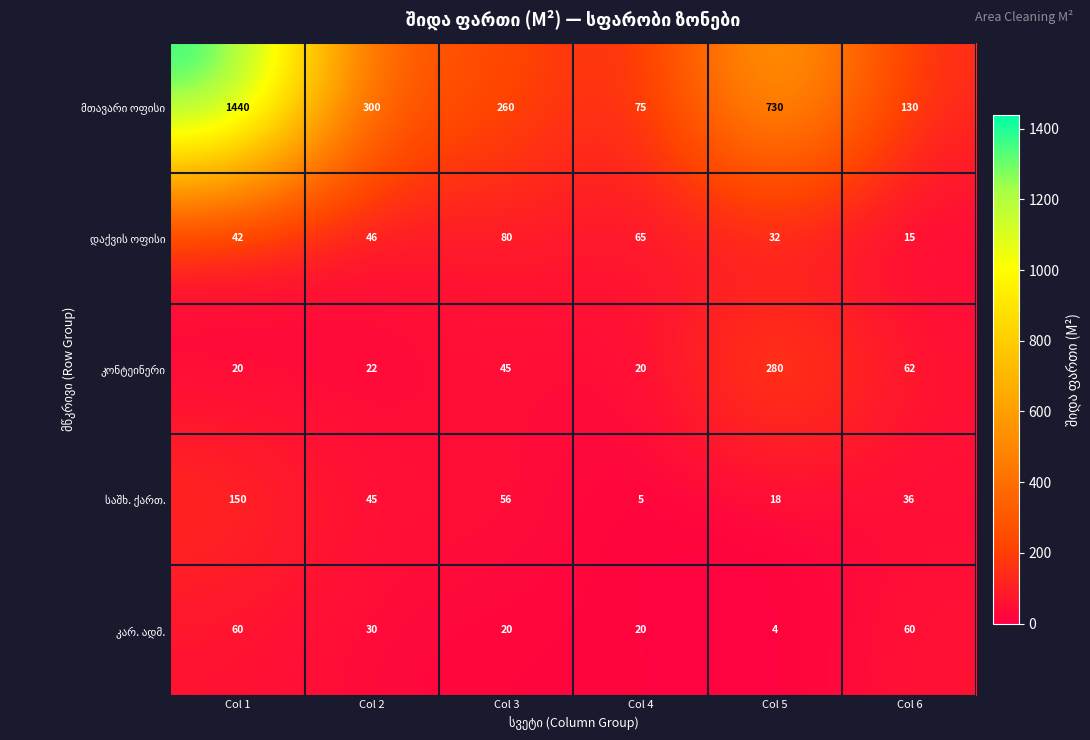

Which category has the lowest value across all series?

Col 5